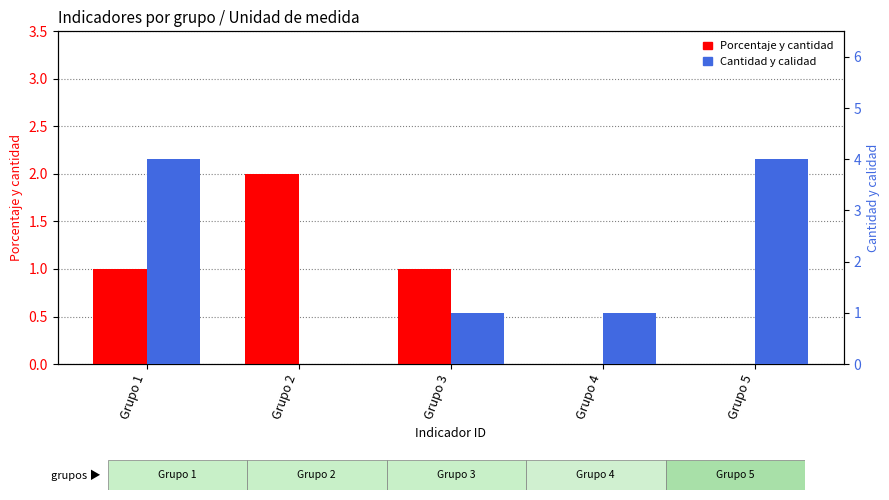

At which label does Porcentaje y cantidad first exceed 1?

Grupo 2